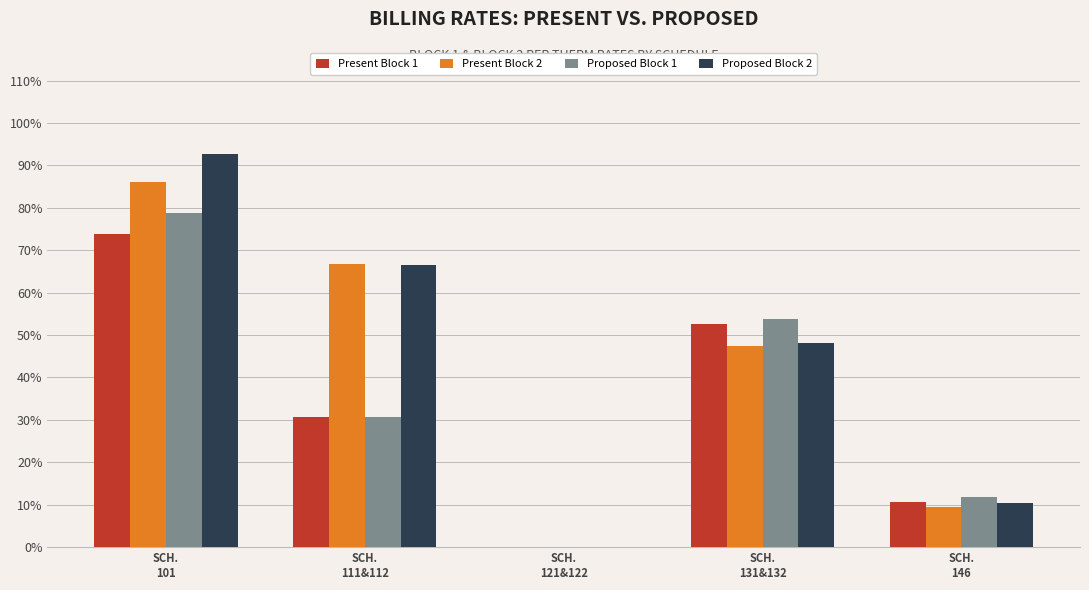

What is the sum of all Proposed Block 1 values?

174.9